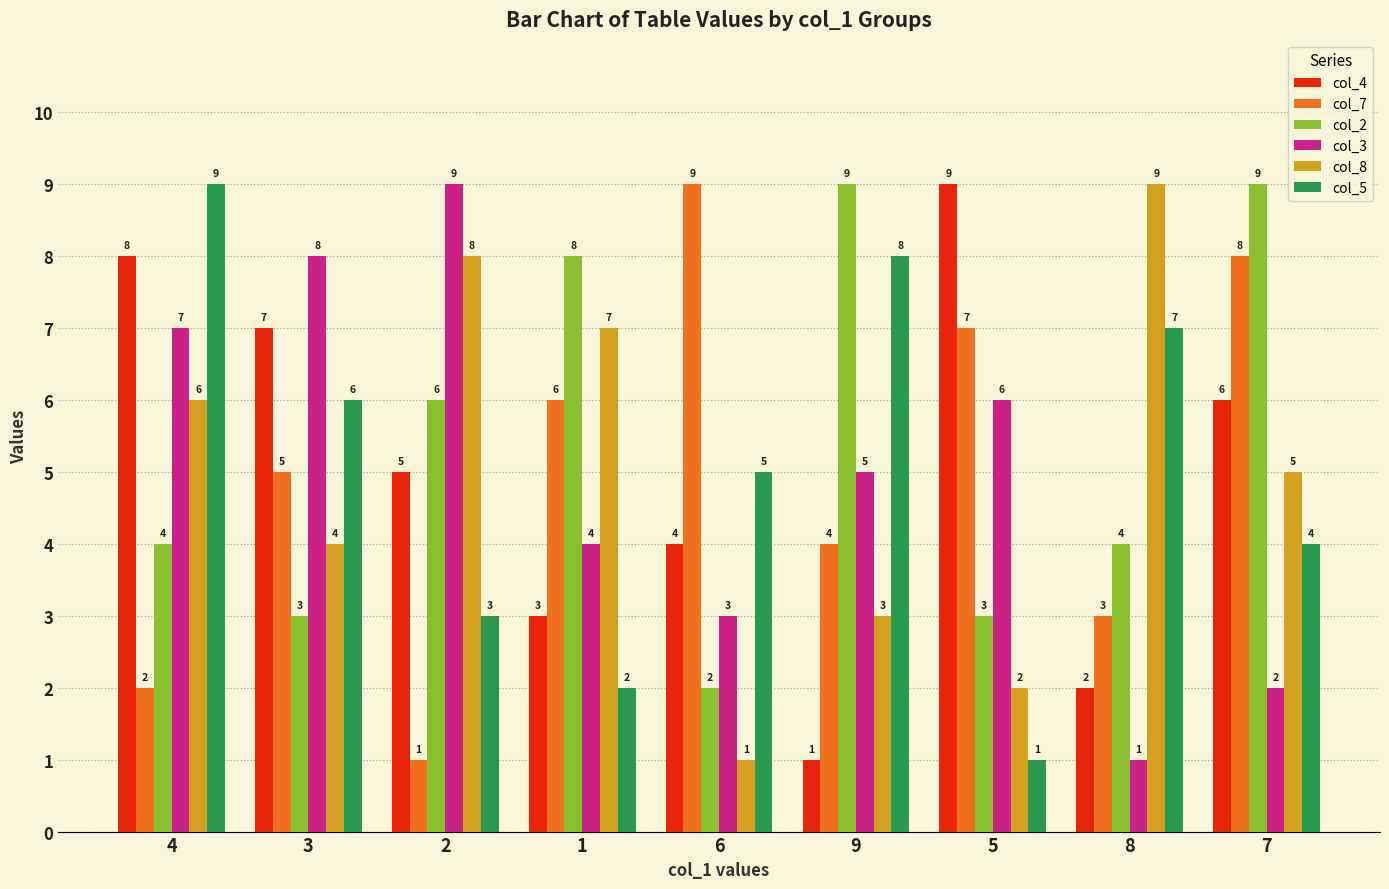

What is the highest value of the col_3 series?

9